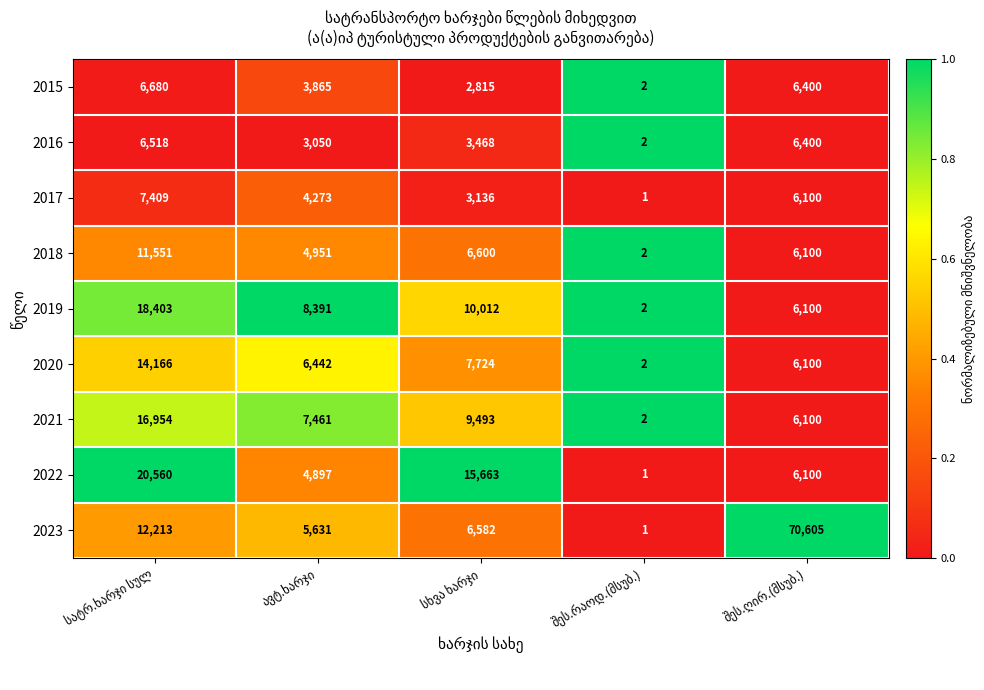

What is the sum of all 2016 values?

19438